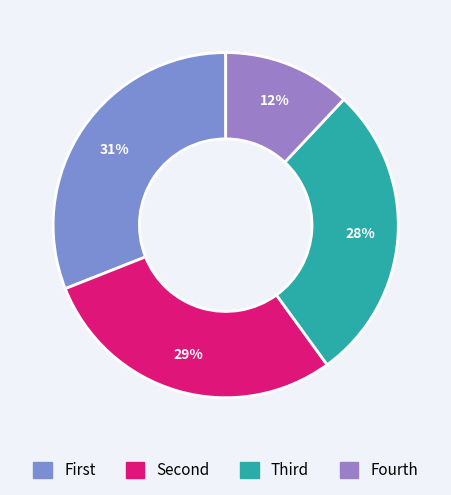

To the nearest percent, what is the average slice percentage?

25%